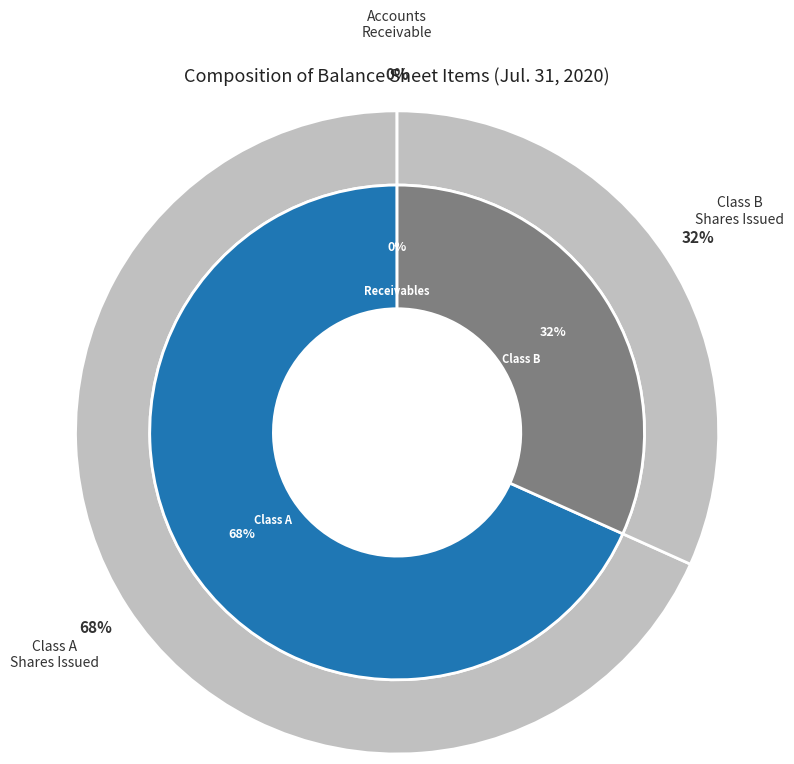

Does Common stock, shares issued (Class A) account for over 50% of the chart?

Yes